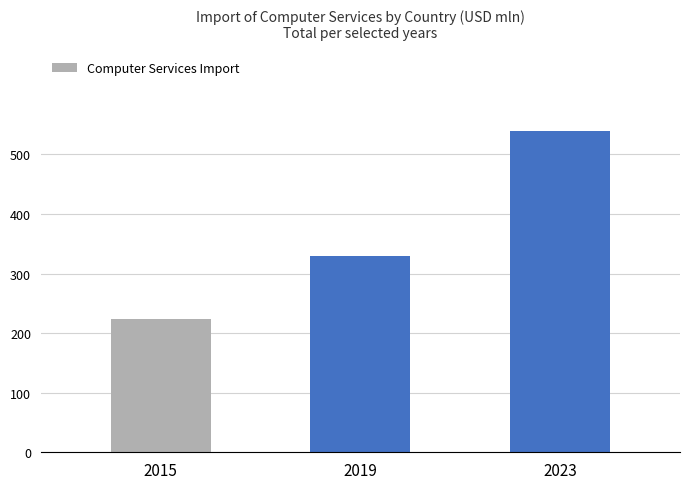

Rank the categories by value from highest to lowest.

2023, 2019, 2015